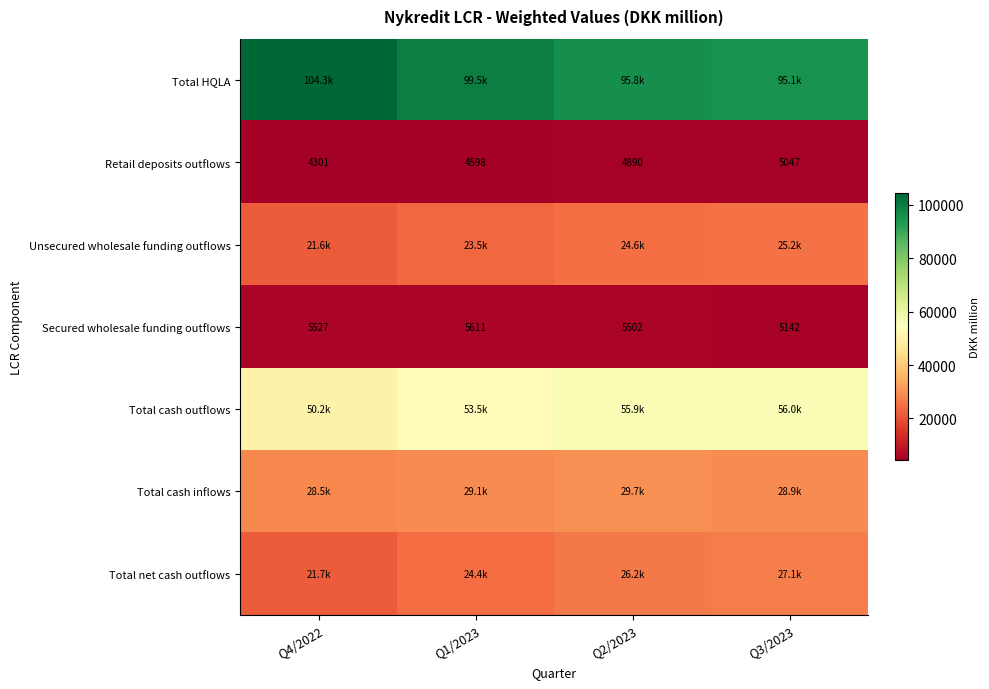

What value does the Retail deposits outflows series have at Q4/2022?

4300.6